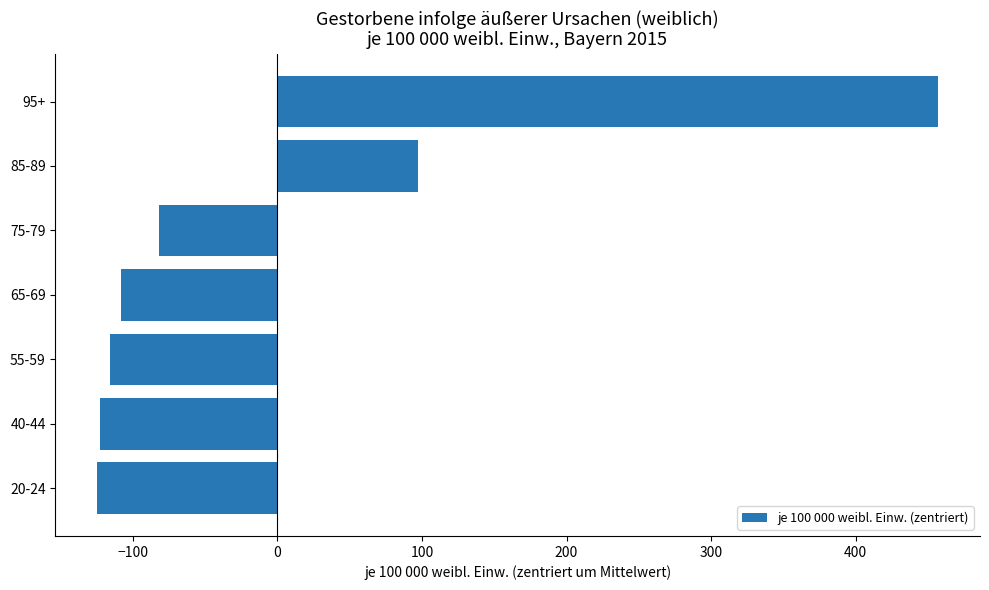

What is the change in value from 20-24 to 65-69?

+16.5